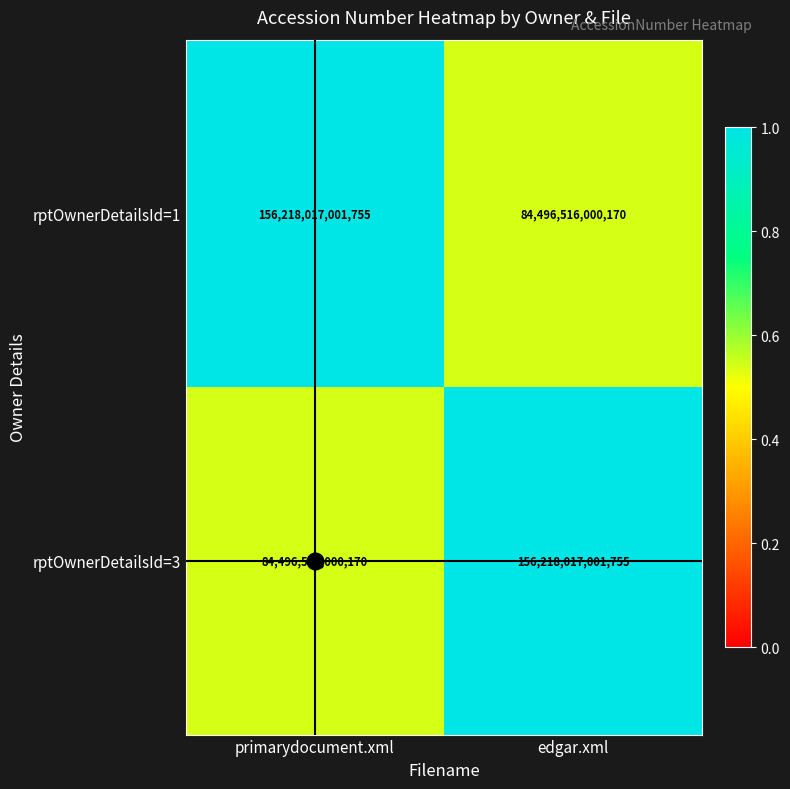

Is it true that rptOwnerDetailsId=1 equals 156218017001755 at primarydocument.xml?

True